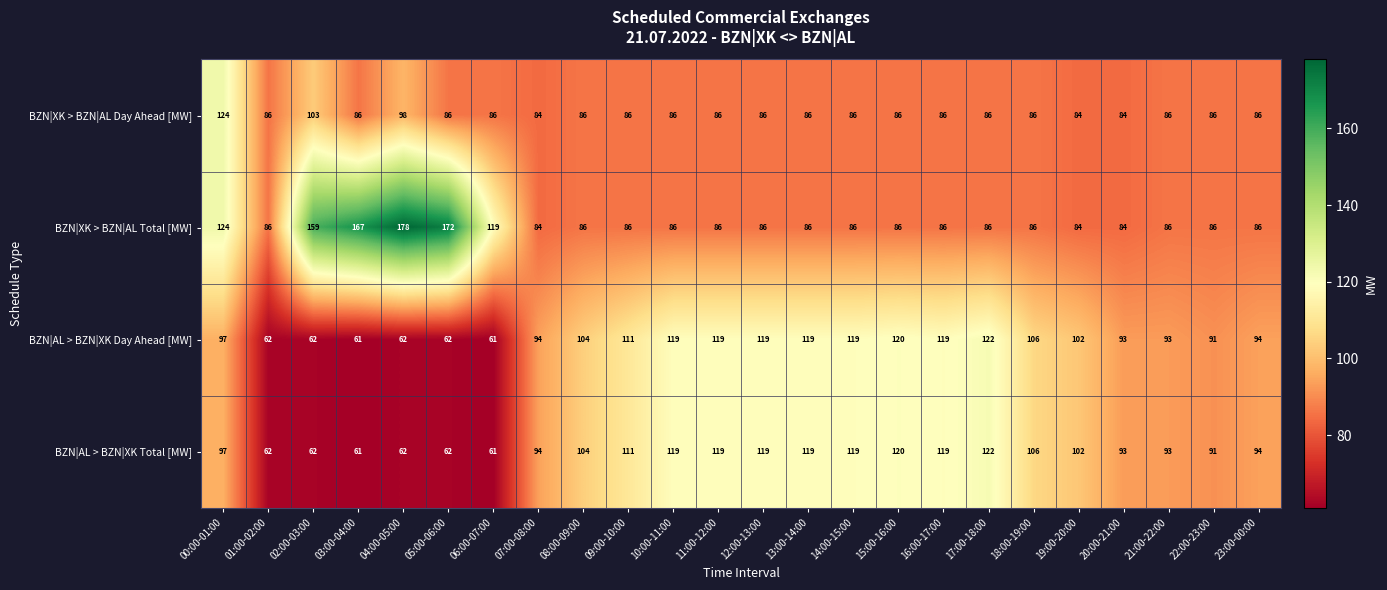

The BZN|AL > BZN|XK Day Ahead [MW] series shows 86 at 05:00-06:00. True or false?

False